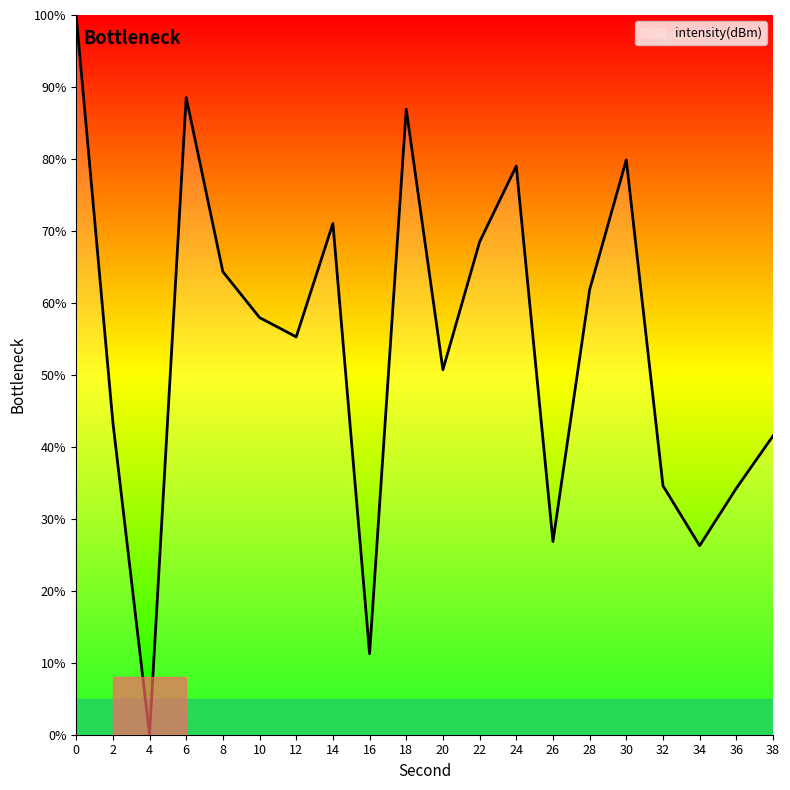

What is the difference between the values at 2 and 26?

16.6